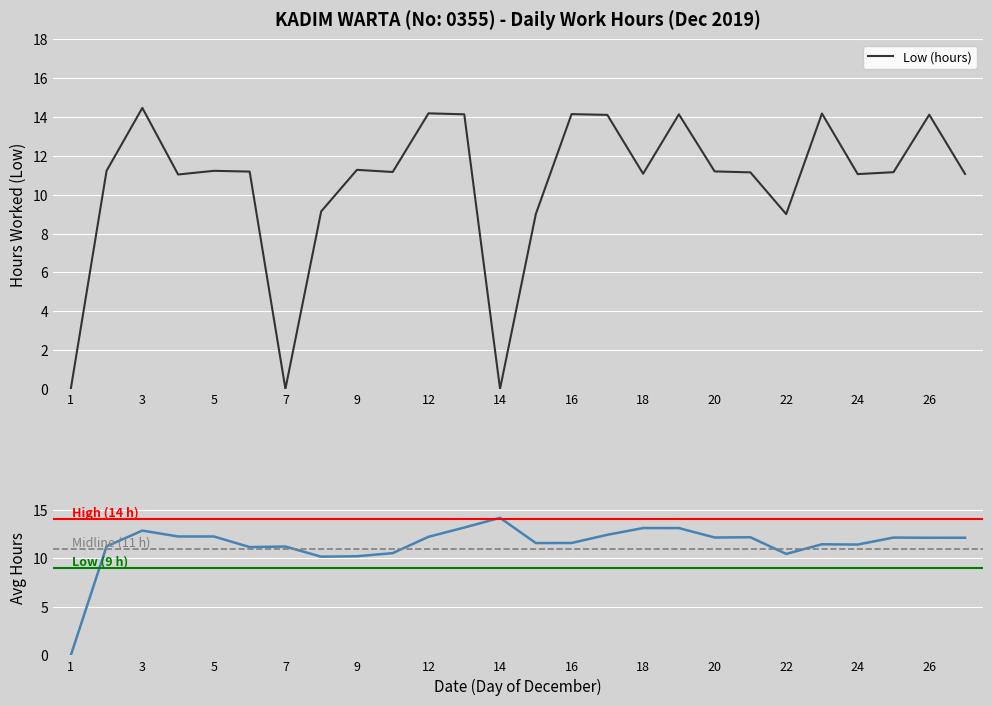

Reading left to right, list all the values displayed in this chart.

1=0.0	2=11.2	3=14.5	4=11.0	5=11.2	6=11.2	7=0.0	8=9.1	9=11.3	10=11.2	12=14.2	13=14.1	14=0.0	15=9.0	16=14.2	17=14.1	18=11.1	19=14.1	20=11.2	21=11.2	22=9.0	23=14.2	24=11.1	25=11.2	26=14.1	27=11.1